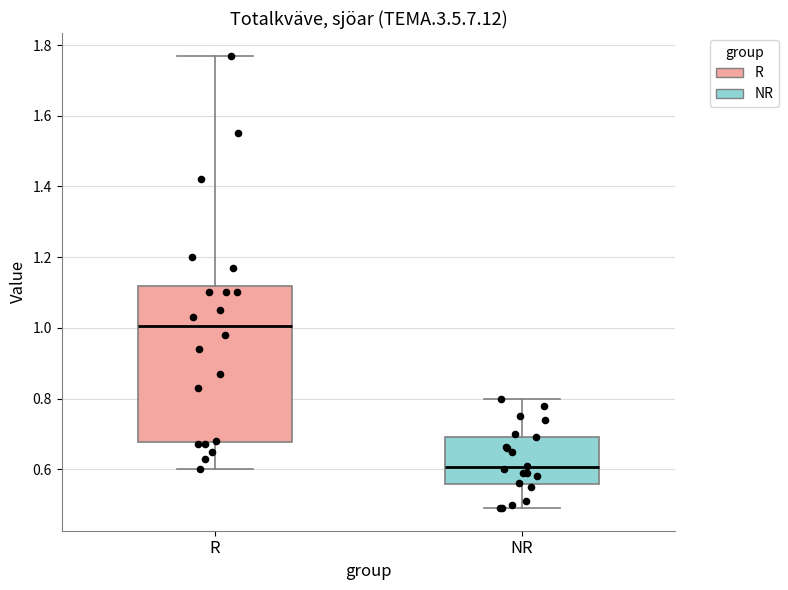

Where is the upper edge of the box for R on the y-axis? The values are not printed on the chart, so give them approximately, as read against the axis.

1.12